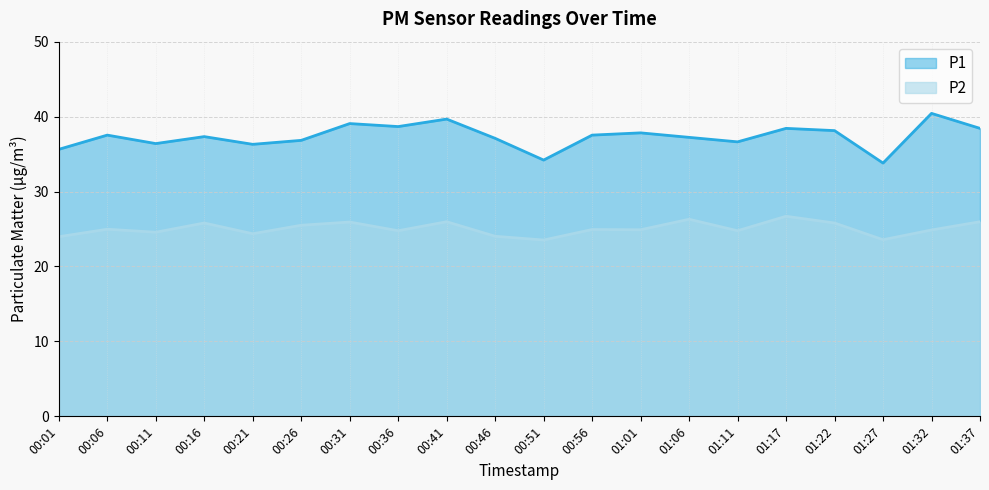

What is the sum of all P1 values?

747.2